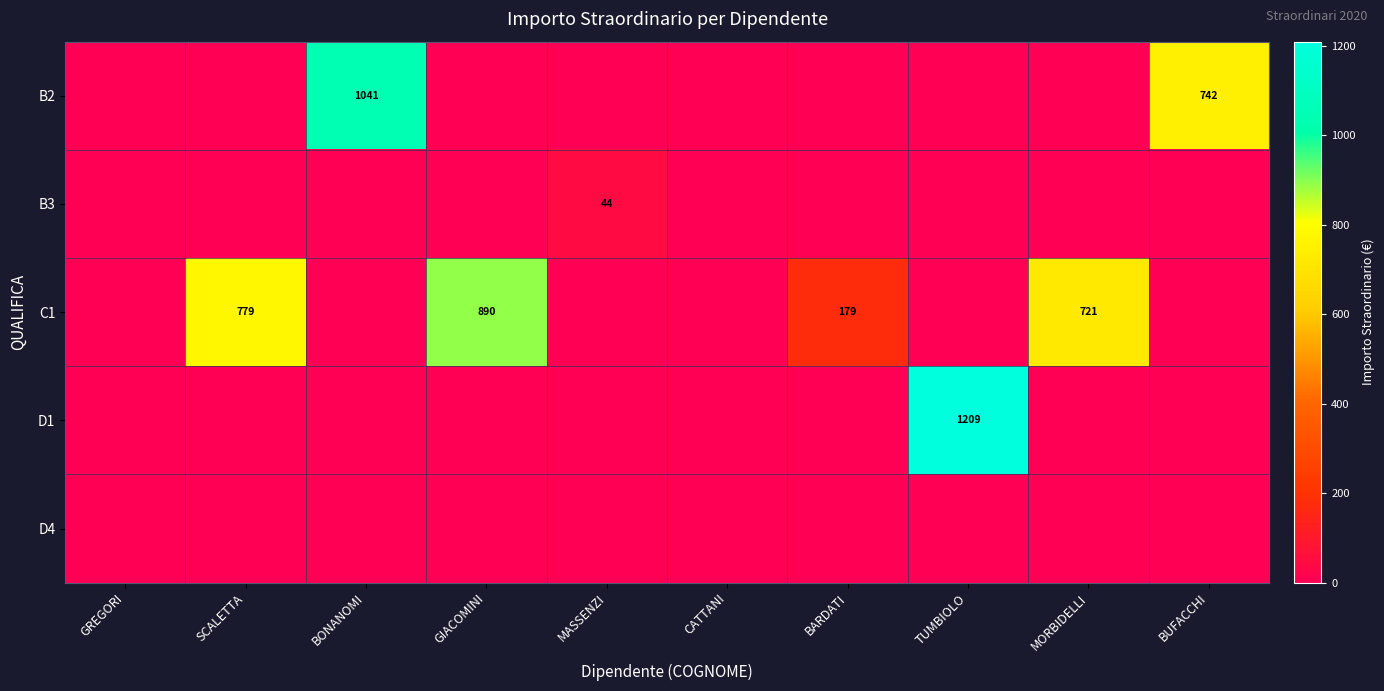

Is it true that C1 equals 890 at GIACOMINI?

True